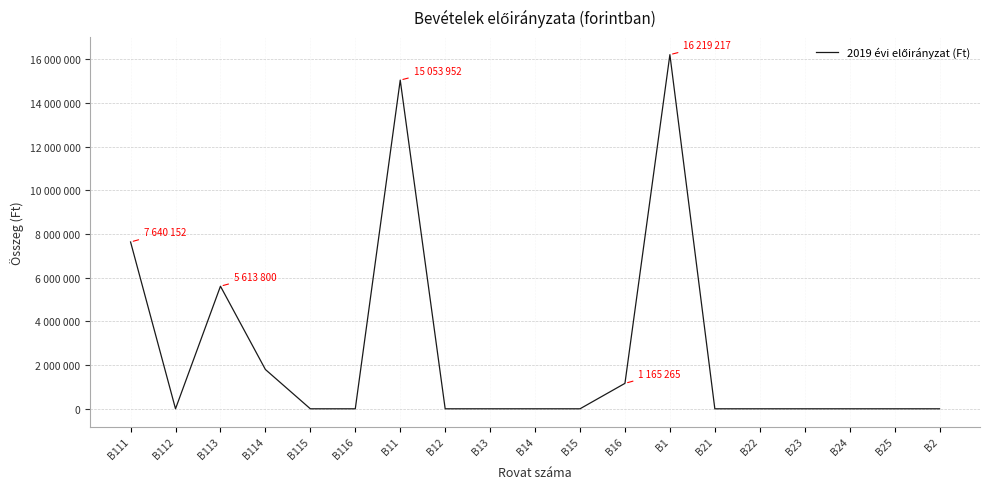

What is the value of the 1st point from the left?

7640152